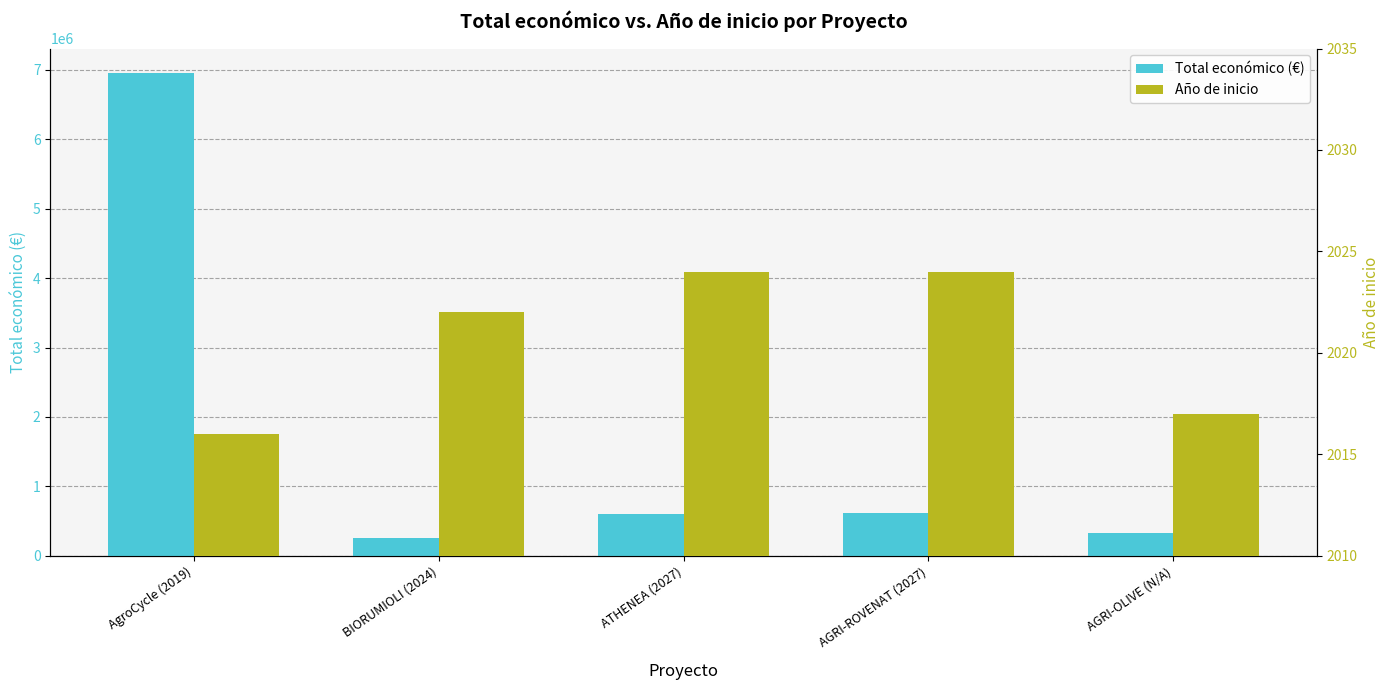

How many data points does each series have?

5